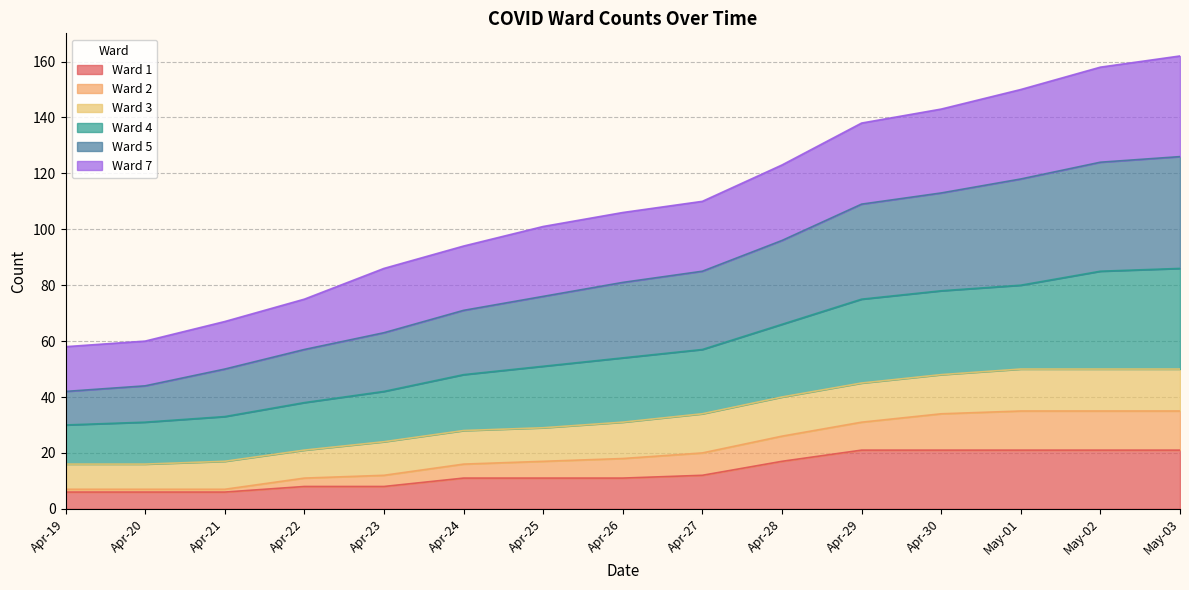

What is the total value across all series at Apr-26?

106